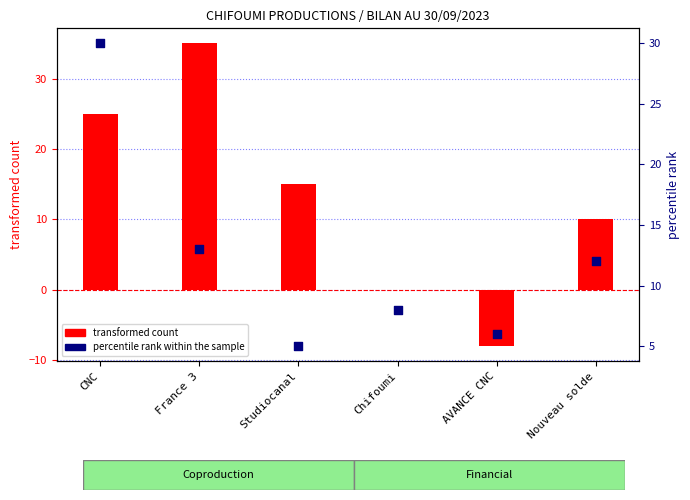

Which series contains the highest Y value?

transformed count